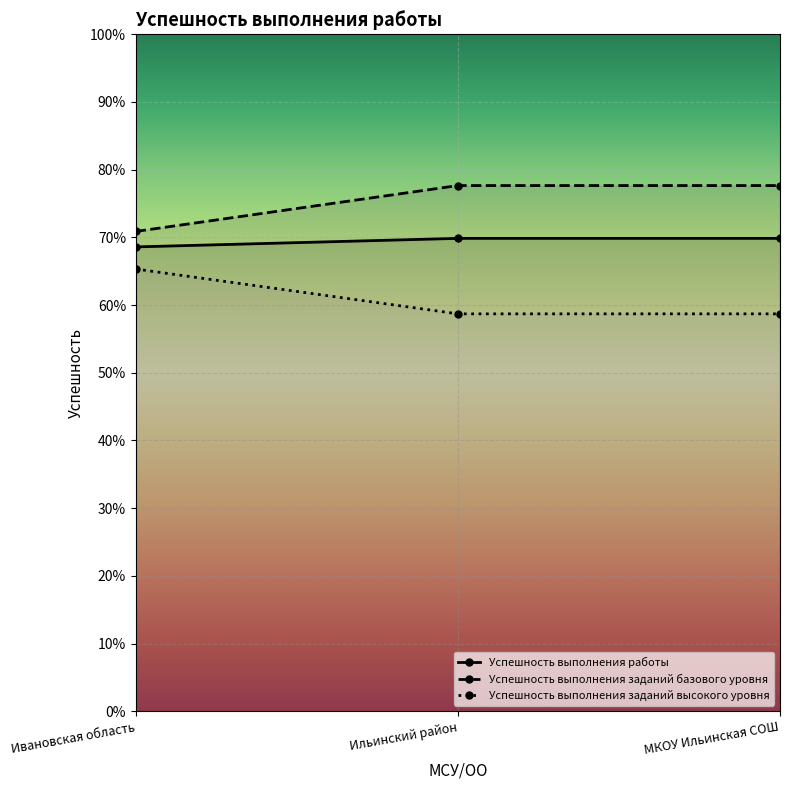

What is the average value of the Успешность выполнения работы series?

0.7